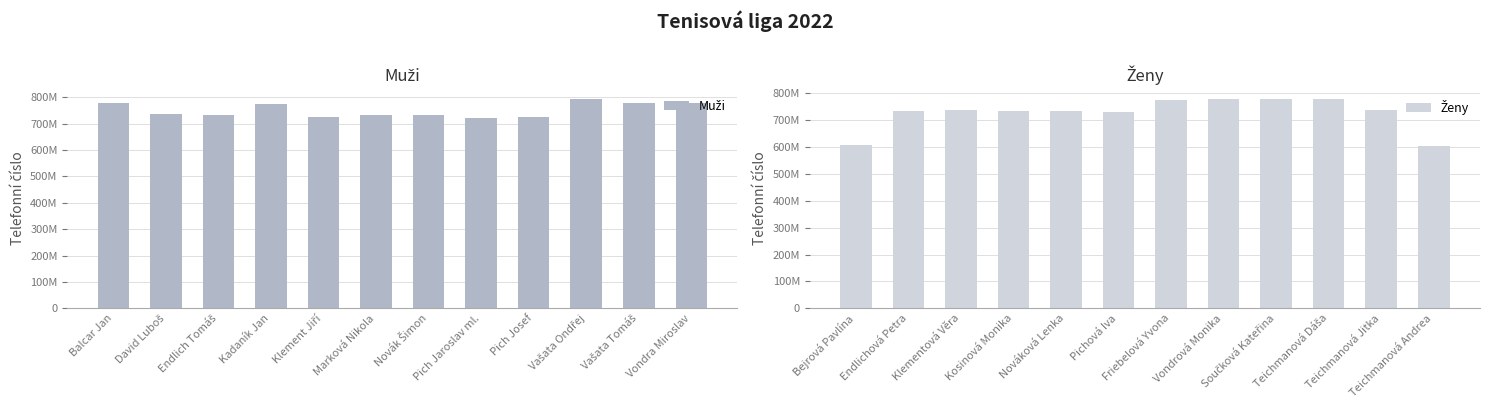

Rank the categories by Muži value from highest to lowest.

Vašata Ondřej, Balcar Jan, Vondra Miroslav, Vašata Tomáš, Kadaník Jan, David Luboš, Endlich Tomáš, Novák Šimon, Marková Nikola, Pich Josef, Klement Jiří, Pich Jaroslav ml.